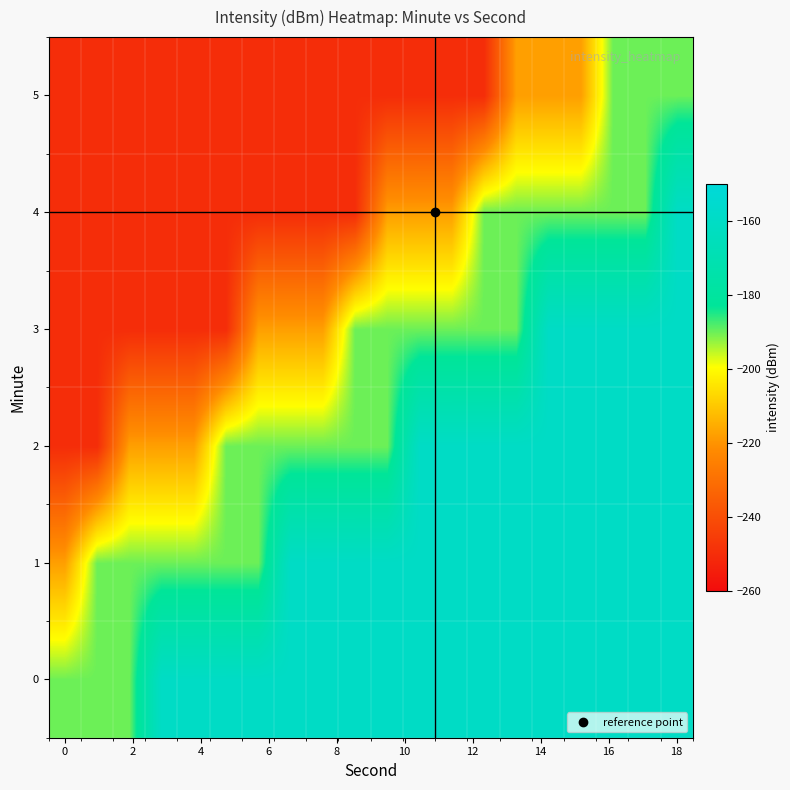

What is the greatest value displayed?

-160.0